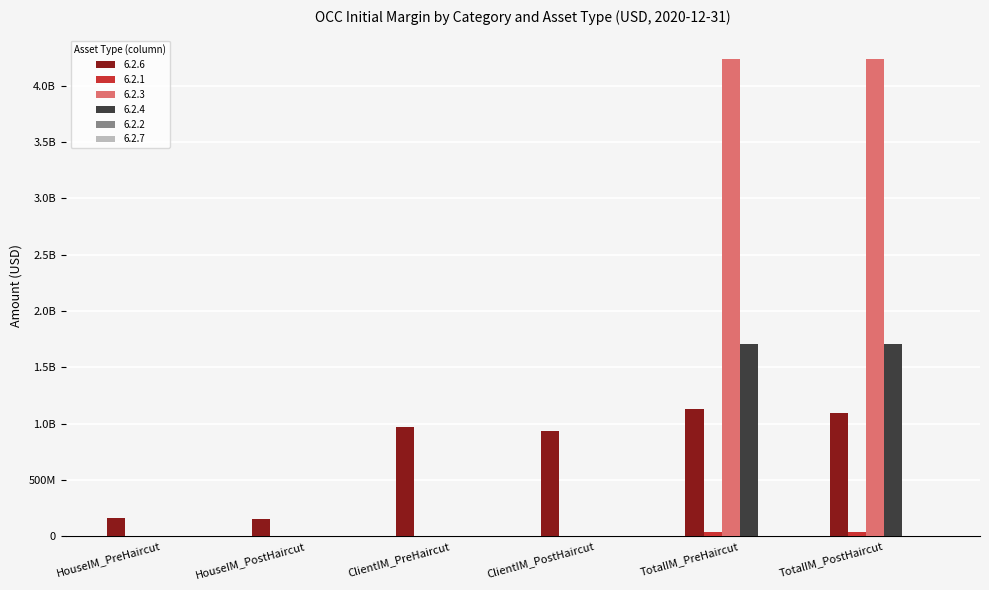

What is the total value across all series at ClientIM_PostHaircut?

938252467